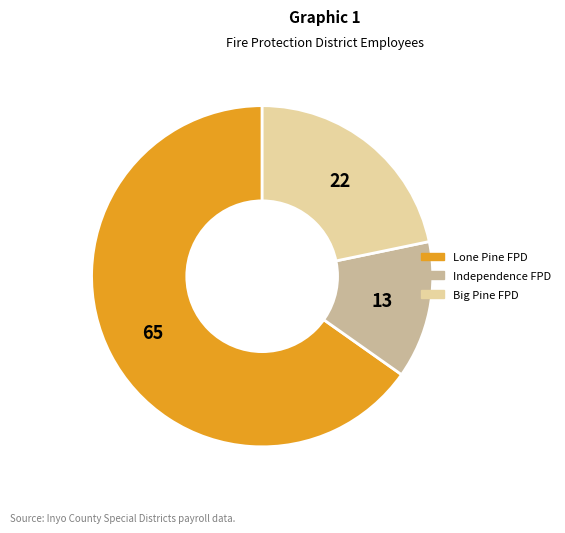

Does any single category account for the majority?

Yes